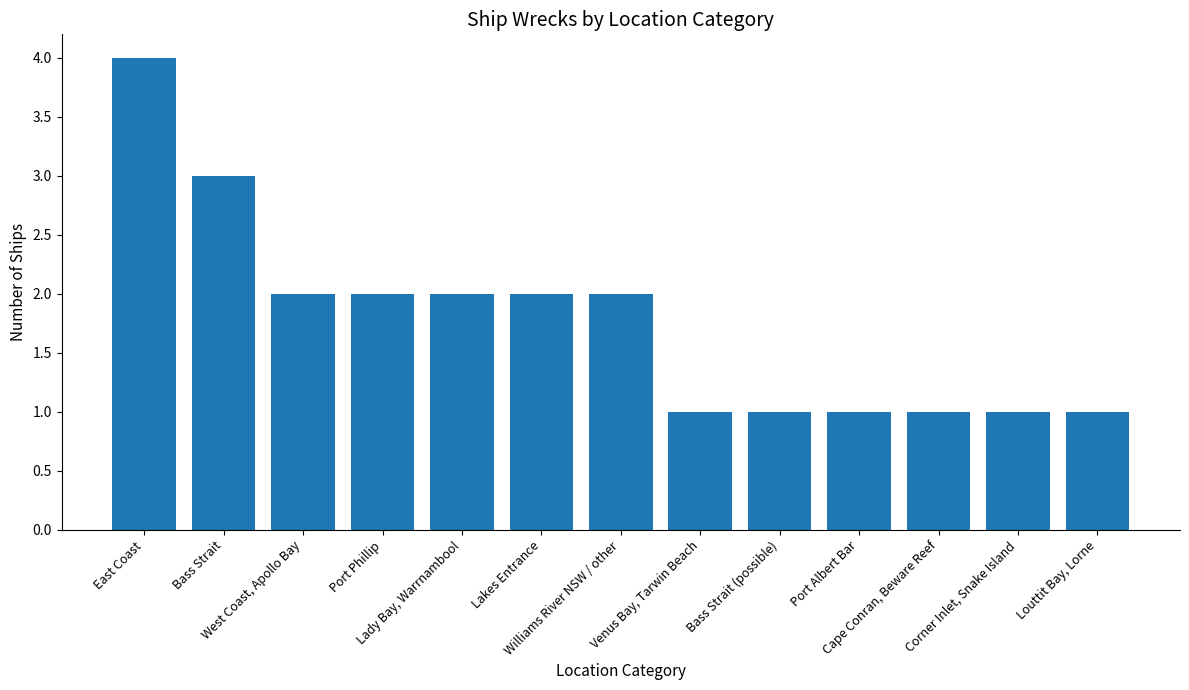

Reading right to left, transcribe all the data shown in this chart.

1	1	1	1	1	1	2	2	2	2	2	3	4